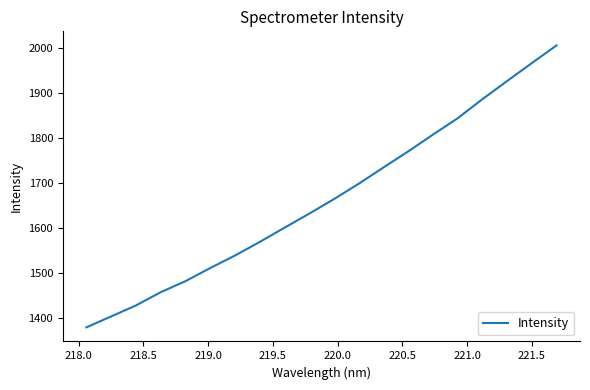

Reading right to left, transcribe all the data shown in this chart.

2005.1	1965.9	1925.9	1885.8	1843.4	1807.0	1769.8	1734.2	1698.1	1664.1	1631.7	1600.5	1569.0	1538.8	1511.0	1481.9	1457.4	1428.1	1403.7	1379.4